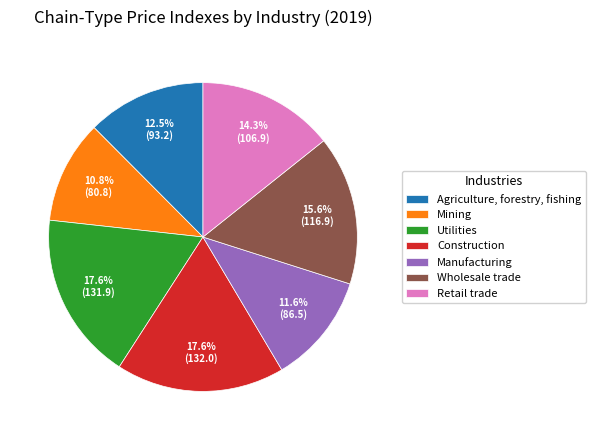

Approximately how many times larger is the value at Construction compared to Wholesale trade?

1.1